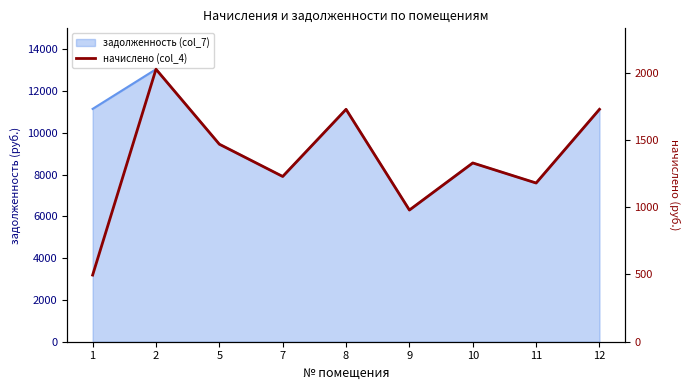

Does the chart have visible grid lines?

No